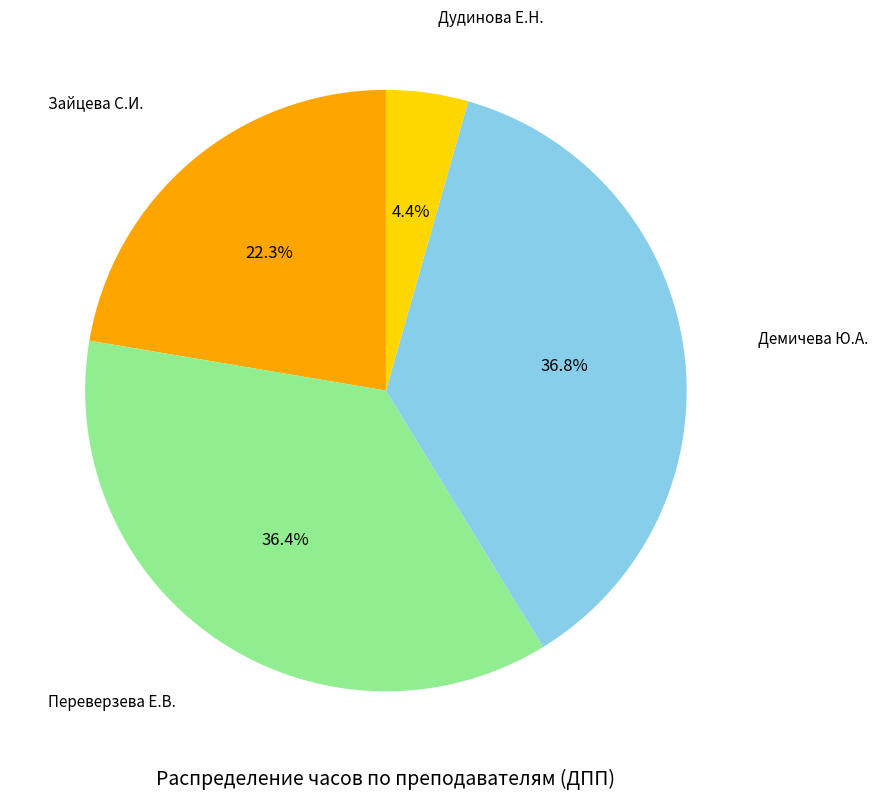

Does any single category account for the majority?

No